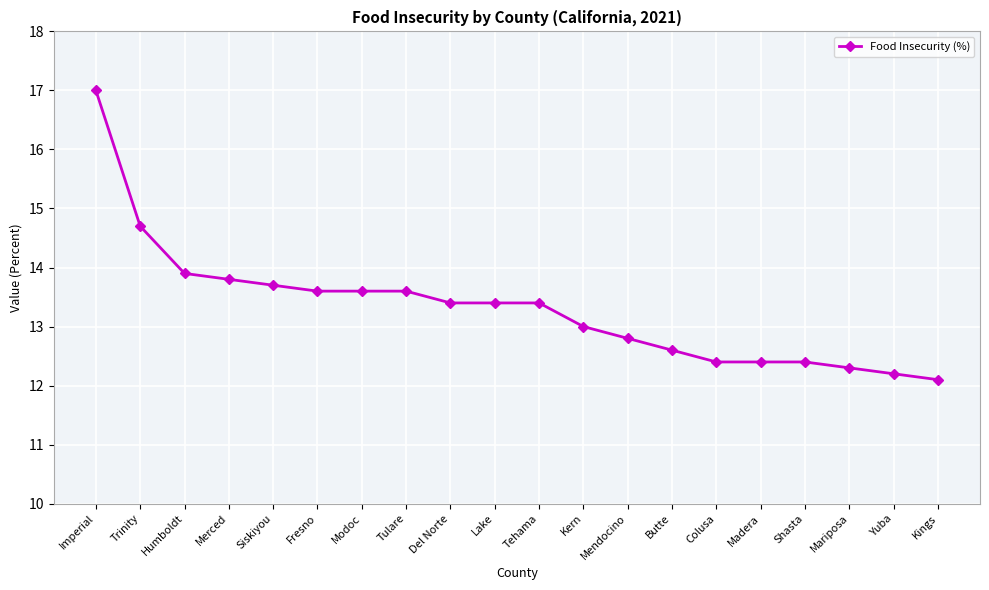

How many categories are shown in the chart?

20